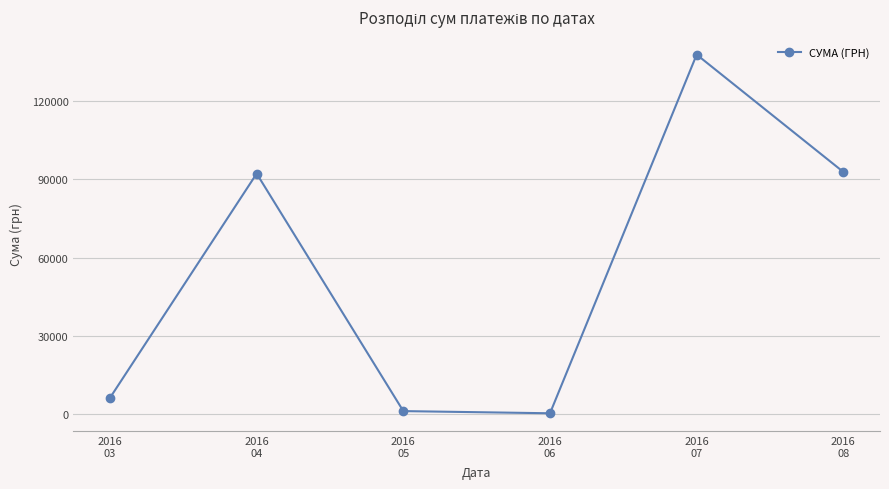

At which label does the data first exceed 92212?

2016
04